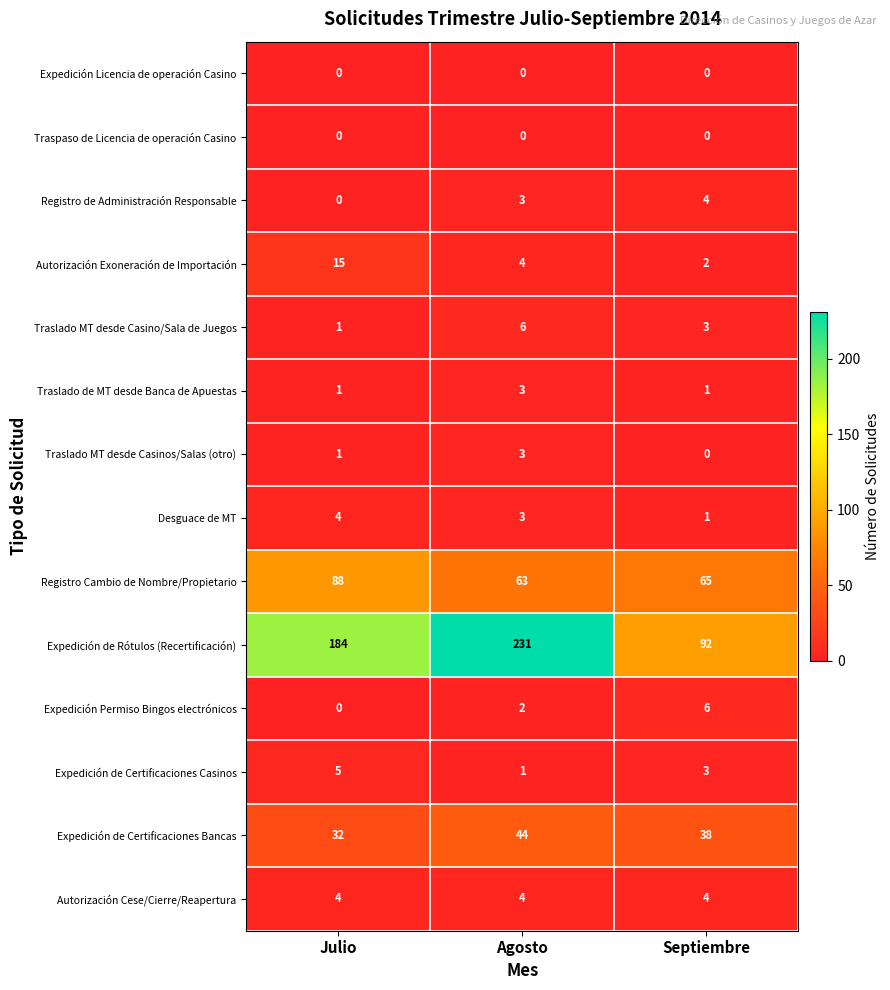

Rank the categories by Registro de Administración Responsable value from lowest to highest.

Julio, Agosto, Septiembre